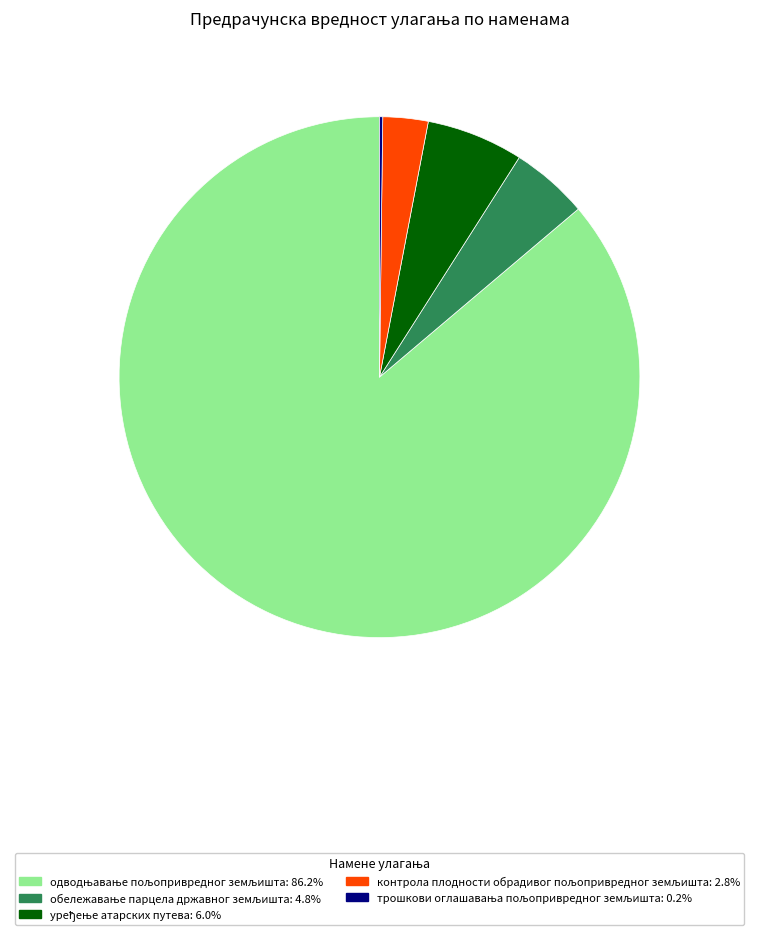

Is there any slice that represents more than half of the pie?

Yes